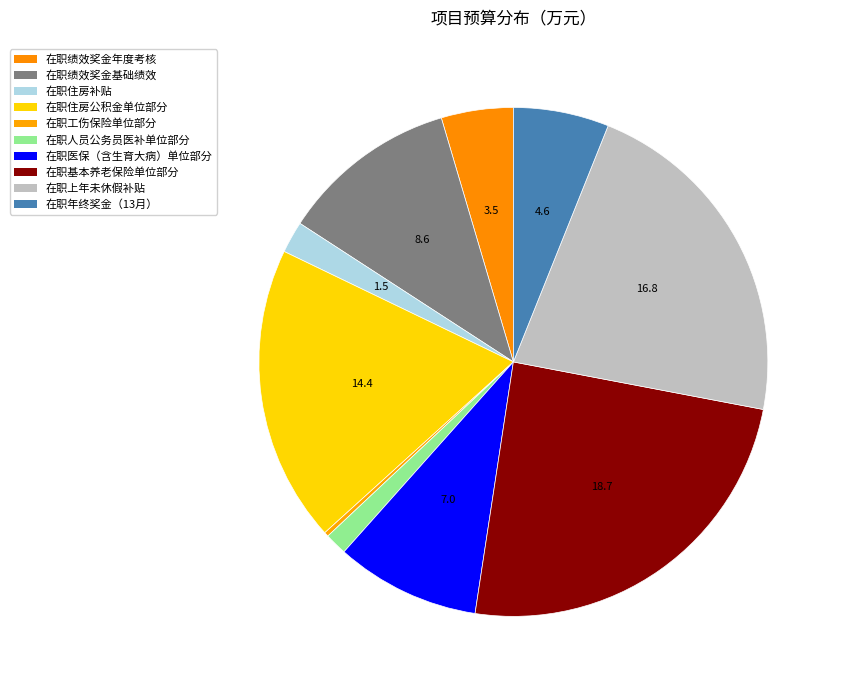

To the nearest percent, what is the difference between the 在职工伤保险单位部分 and 在职上年未休假补贴 slice percentages?

22%